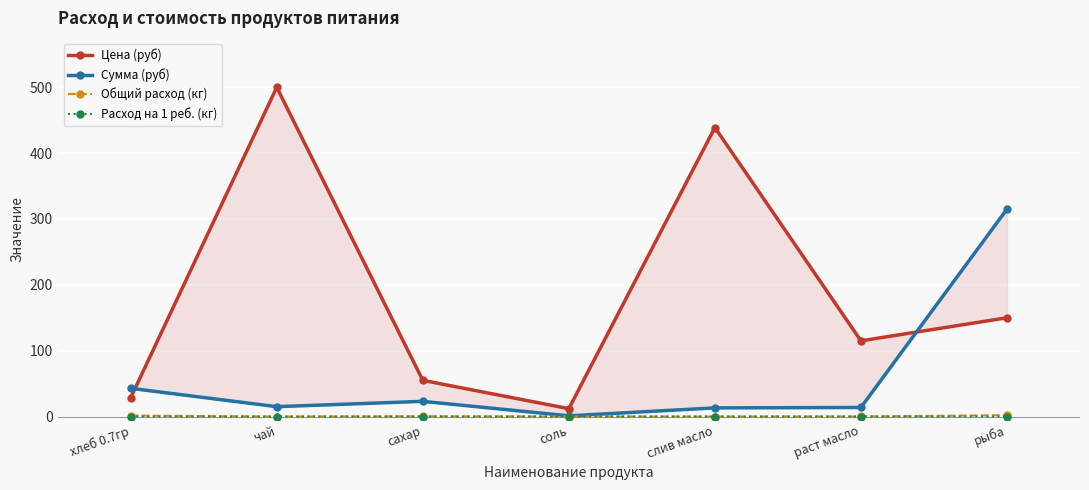

At how many categories does at least one series exceed 154?

3